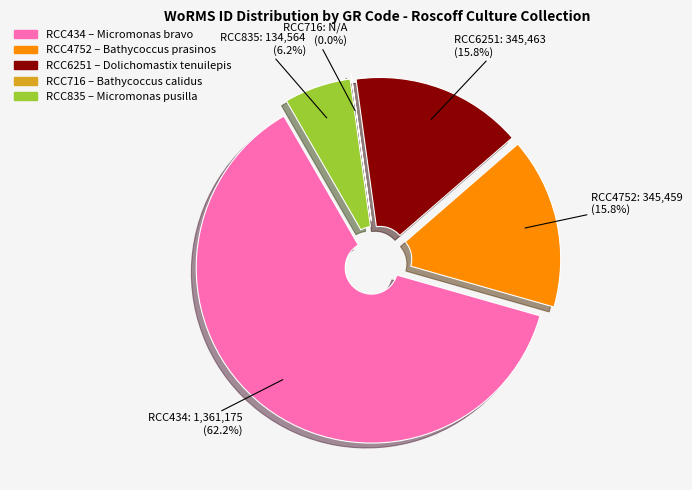

Count the number of slices in the pie.

5